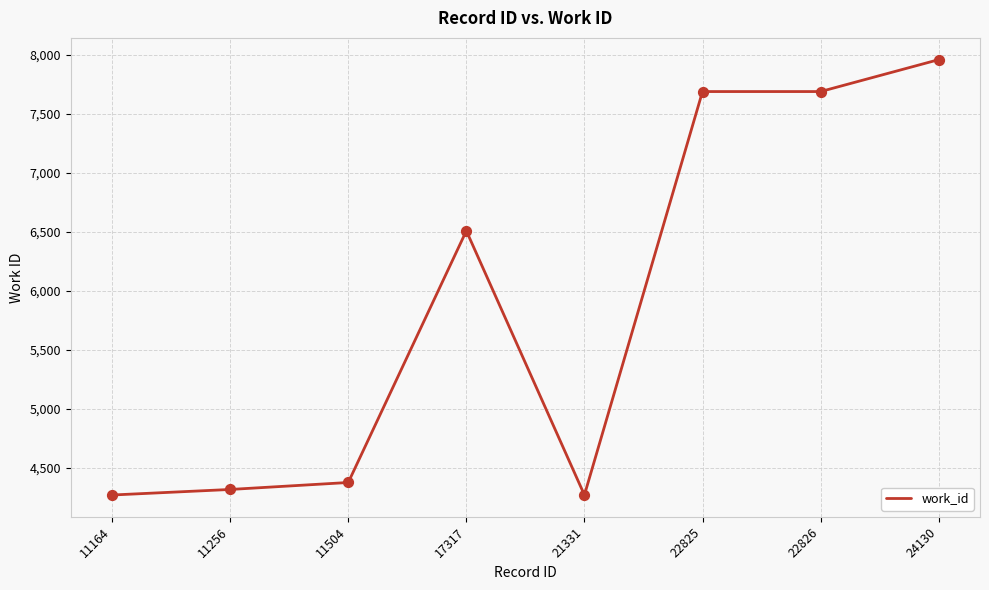

What is the change in value from 11164 to 24130?

+3685